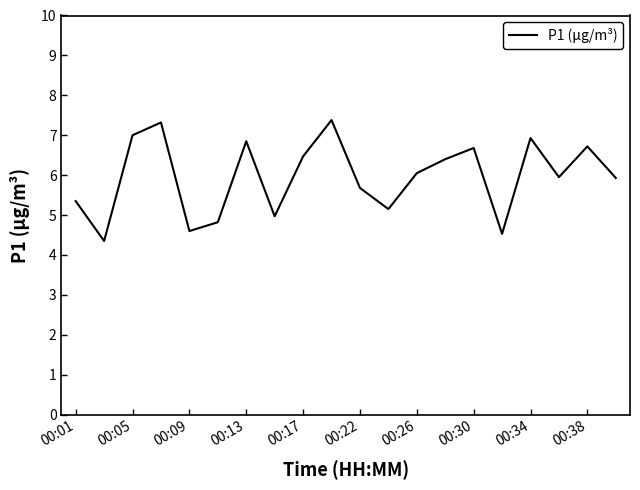

What is the difference between the maximum and minimum values?

3.0